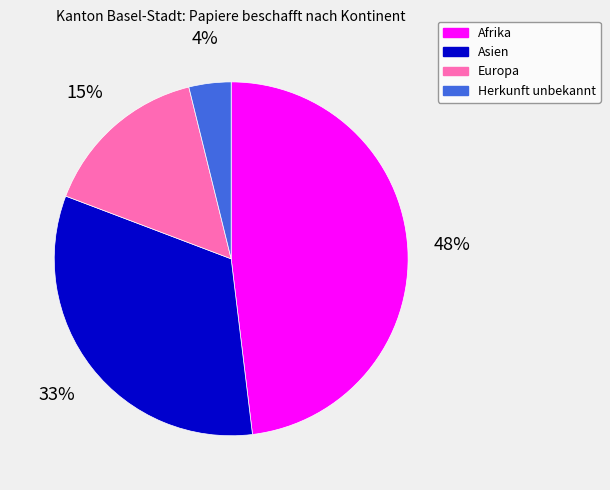

To the nearest percent, what is the combined percentage of Asien and Afrika?

81%